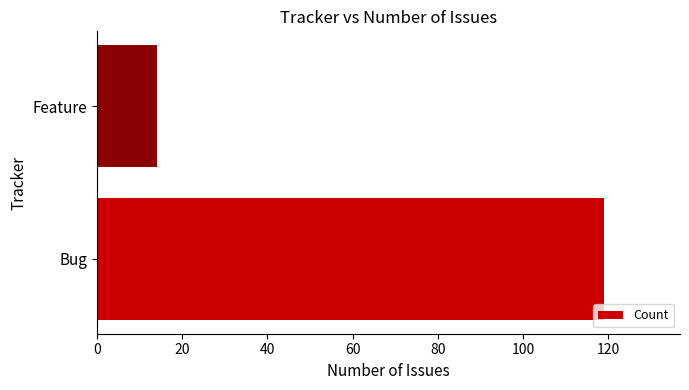

Rank the categories by value from lowest to highest.

Feature, Bug